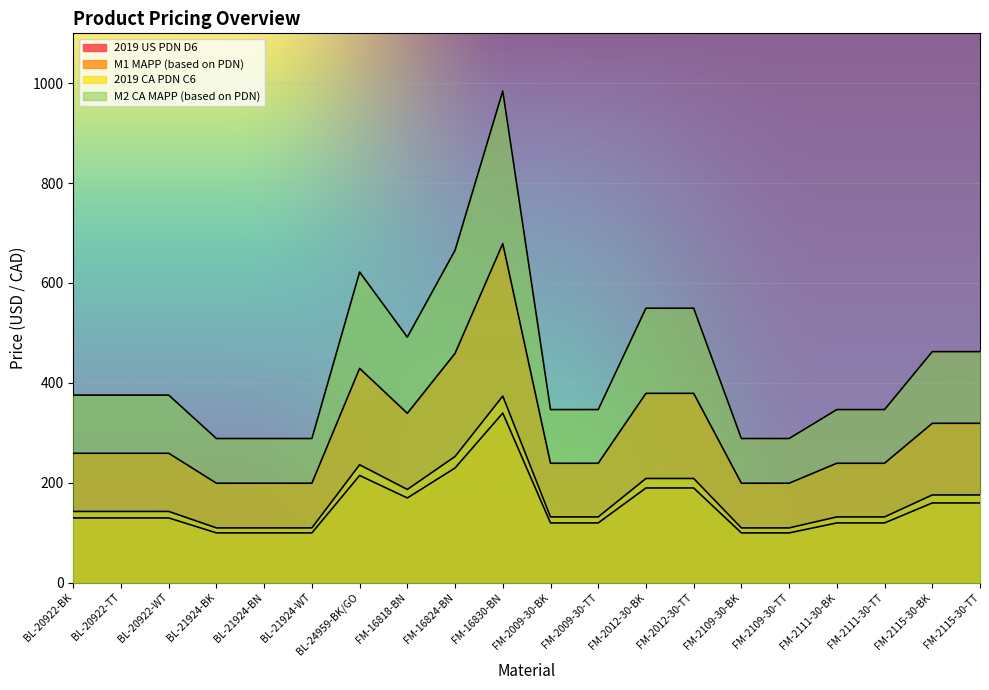

The M1 MAPP (based on PDN) series shows 259.0 at BL-20922-WT. True or false?

True